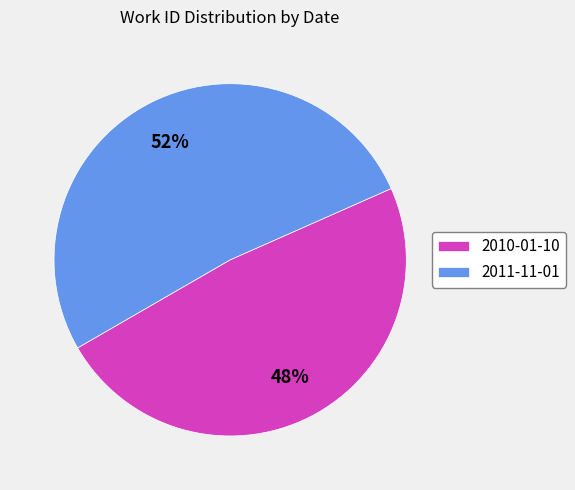

Count the number of slices in the pie.

2